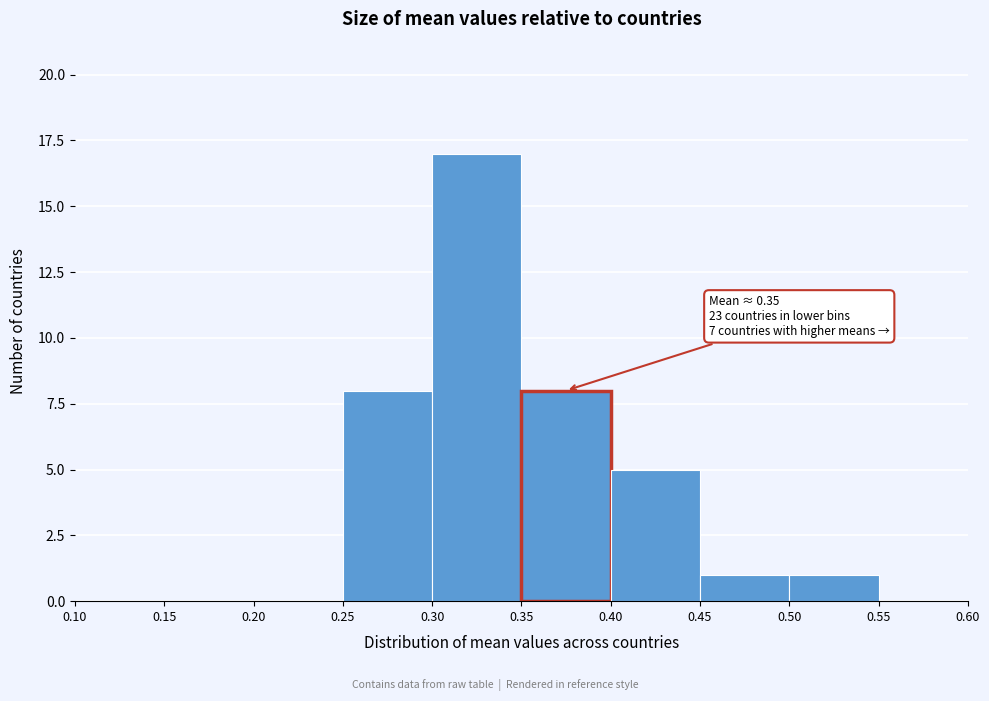

Over which range of the x-axis is the bar tallest?

0.30 to 0.35